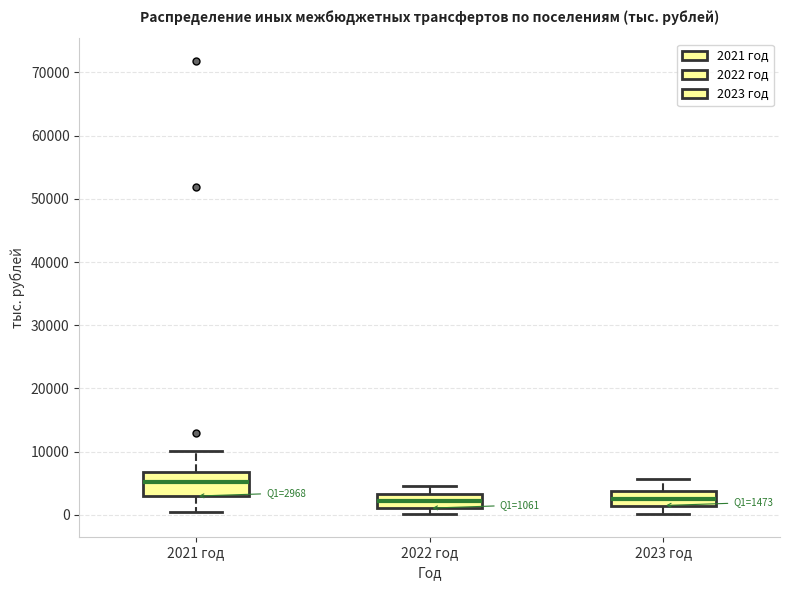

Which box has the highest median line?

2021 год